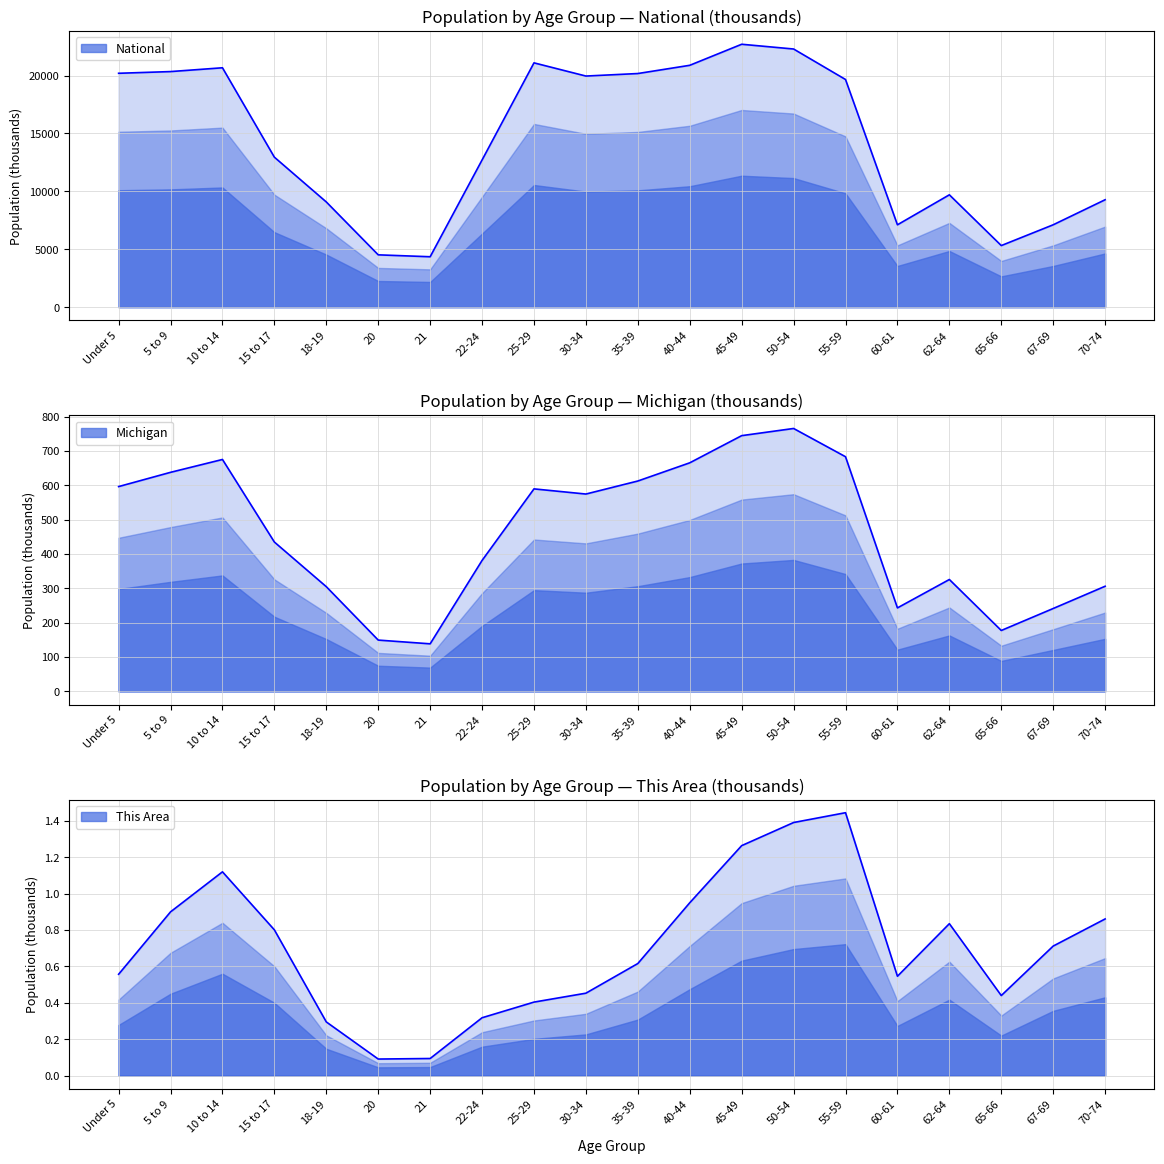

What are all the series names shown in the legend?

This Area, Michigan, National